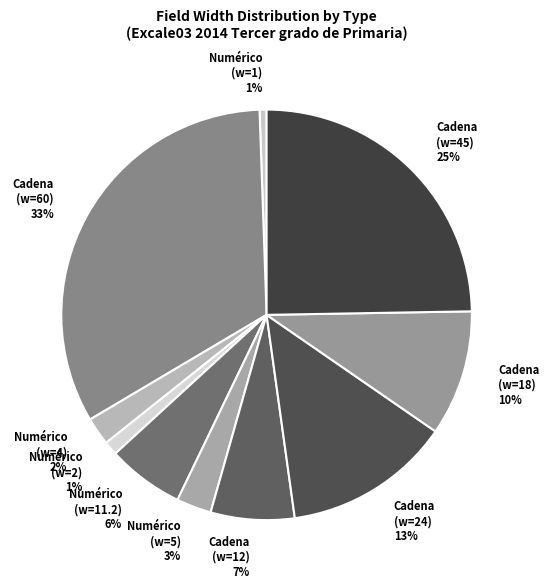

To the nearest percent, what is the average slice percentage?

10%